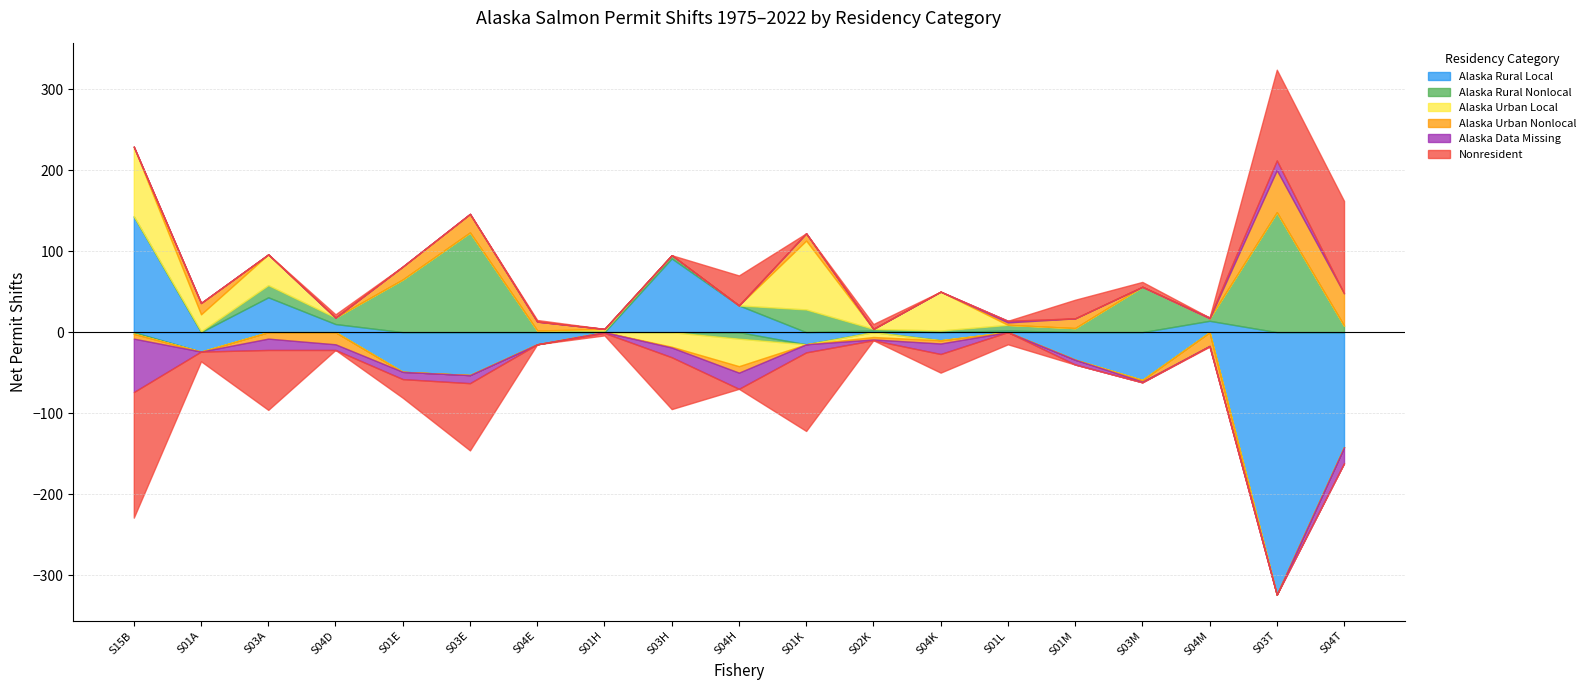

True or false: Alaska Urban Local and Nonresident intersect in this chart.

True